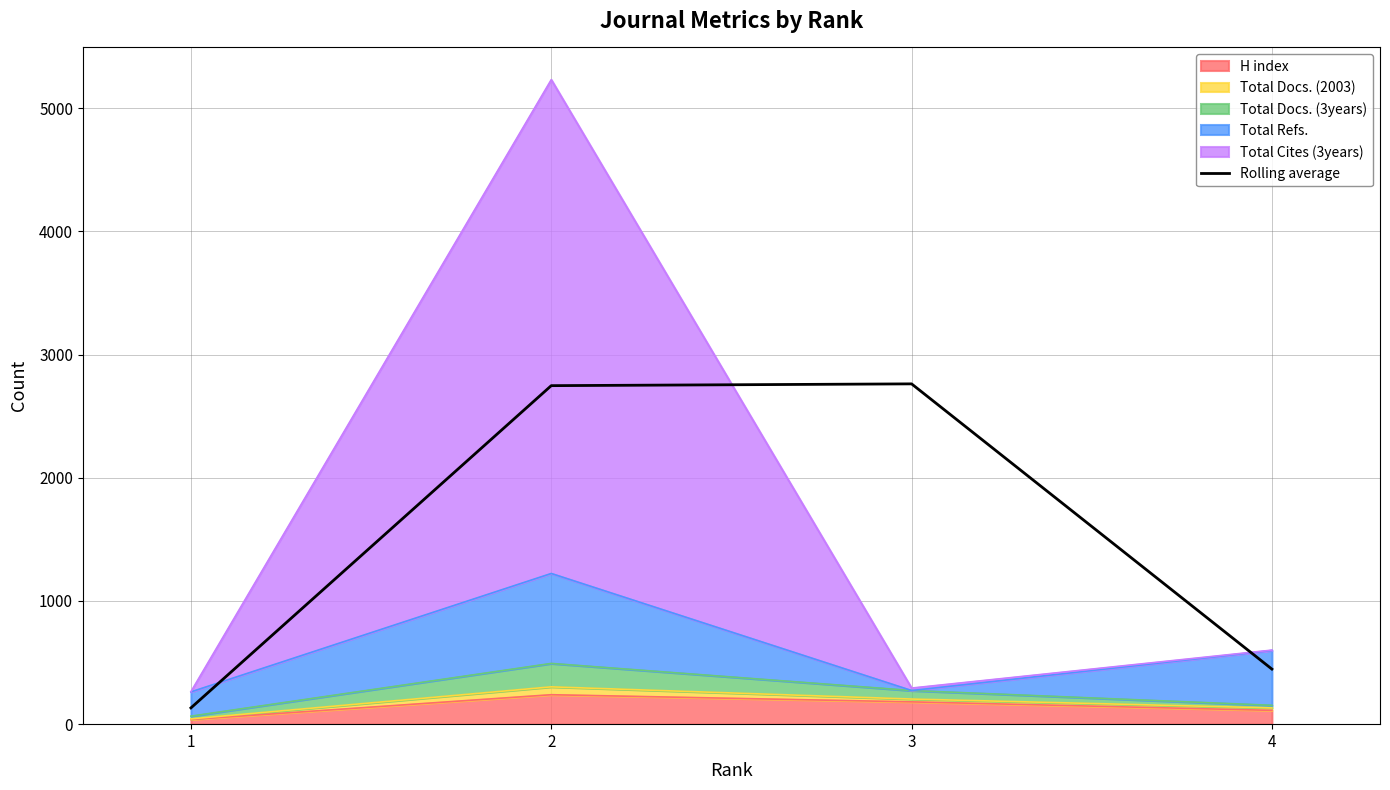

How many interior local peaks (higher than both neighbors) does the data have?

1